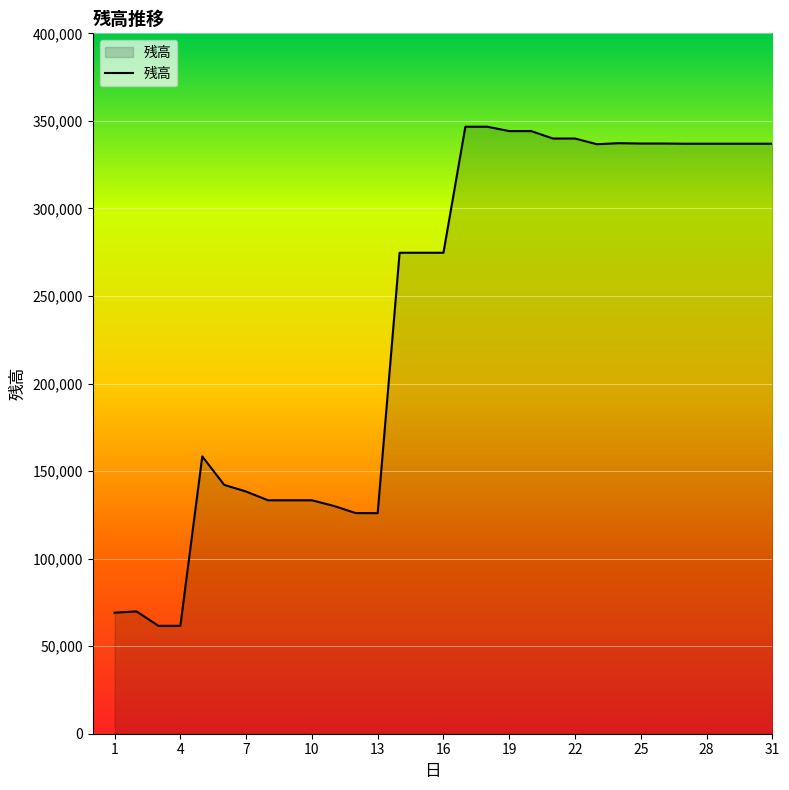

What is the minimum value shown in the chart?

61625